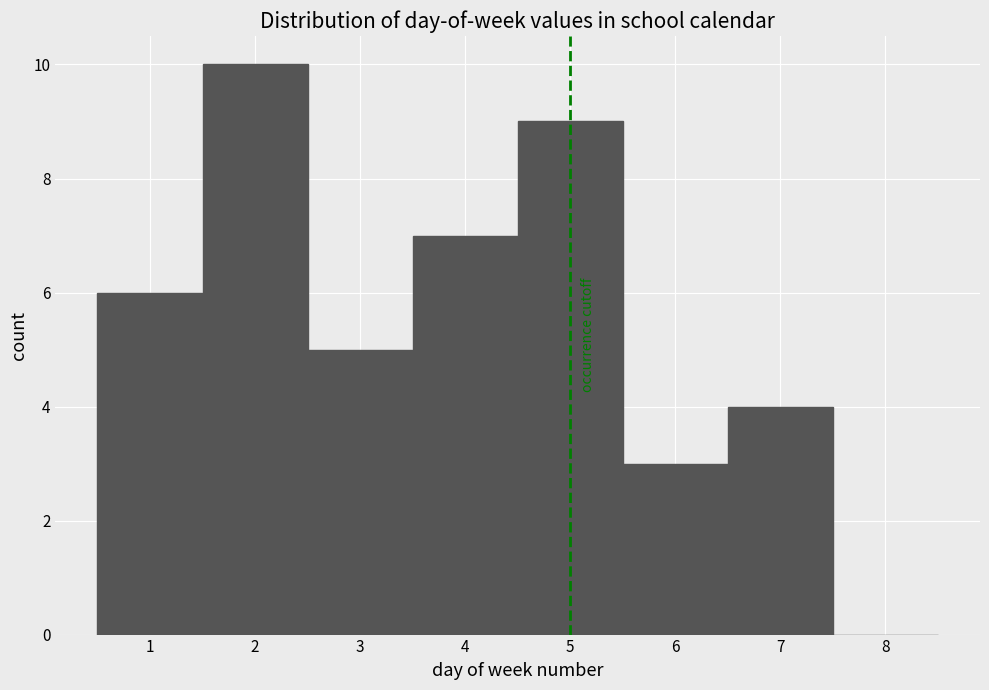

Which range on the x-axis has the tallest bar?

1.5 to 2.5